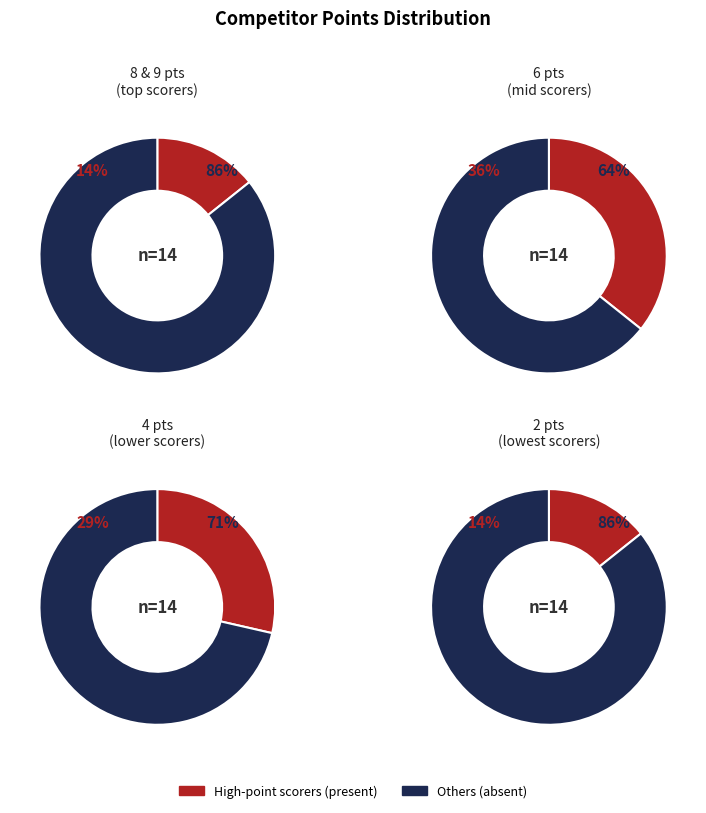

Is there a majority slice in this chart?

Yes